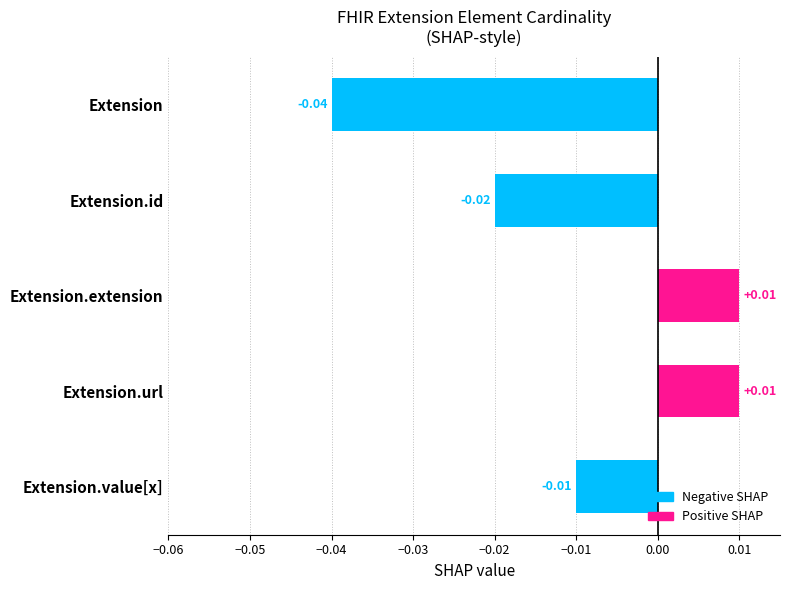

How many series are shown in this chart?

1